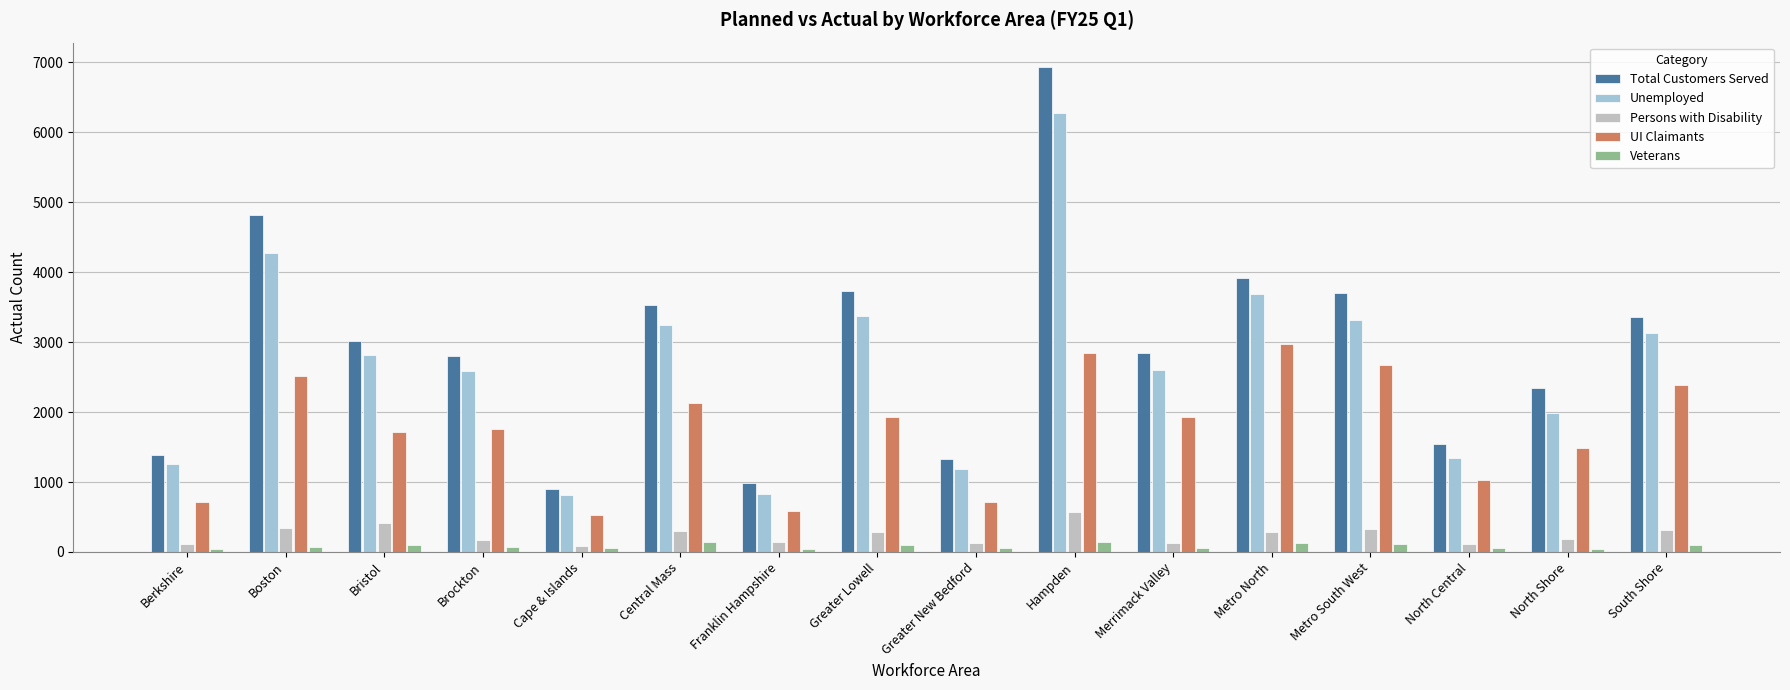

How many values in the Veterans series are below 74?

8